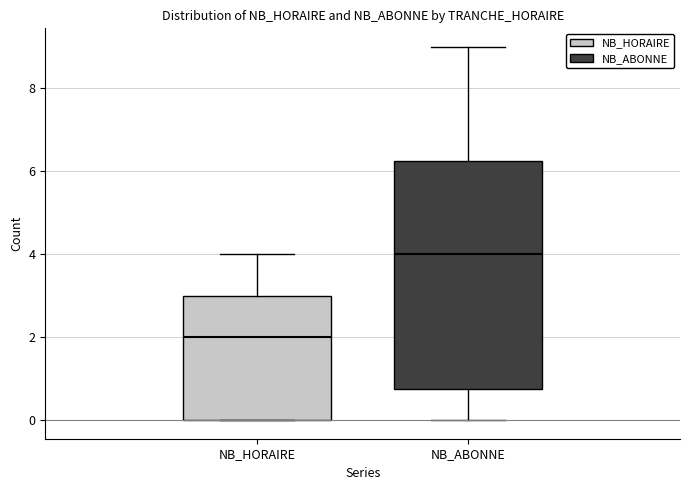

Where does the upper whisker of the box for NB_ABONNE end on the y-axis? The values are not printed on the chart, so give them approximately, as read against the axis.

9.0